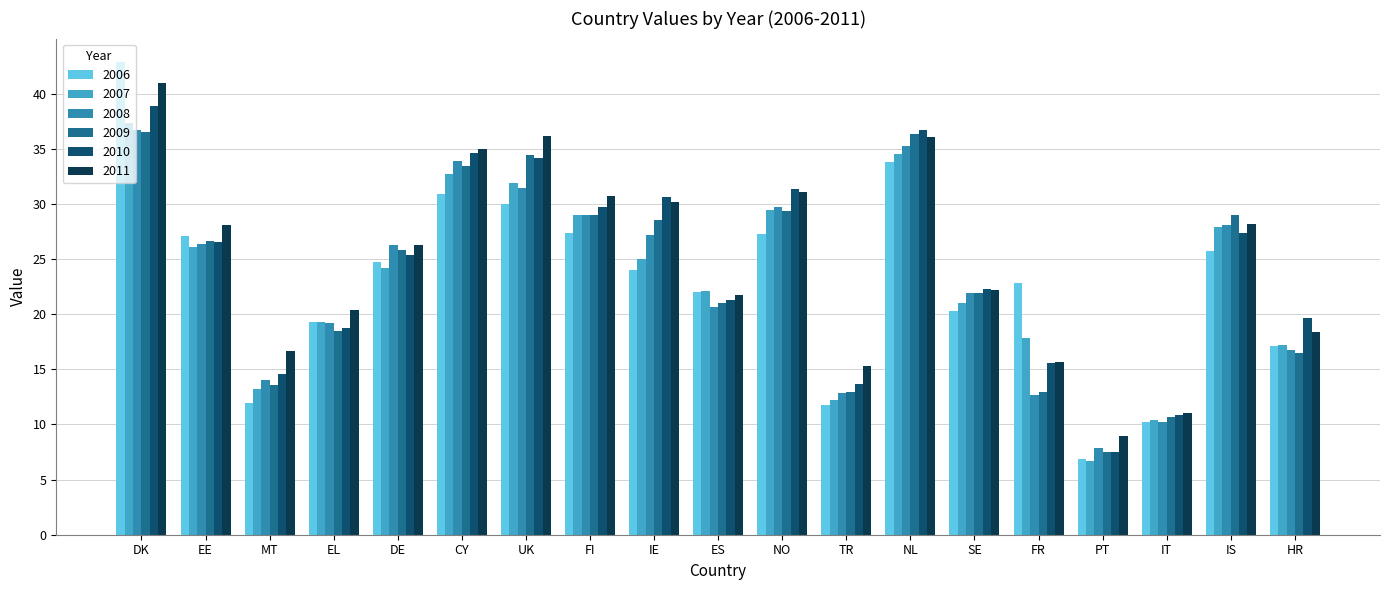

Which category has the lowest value in the 2009 series?

PT